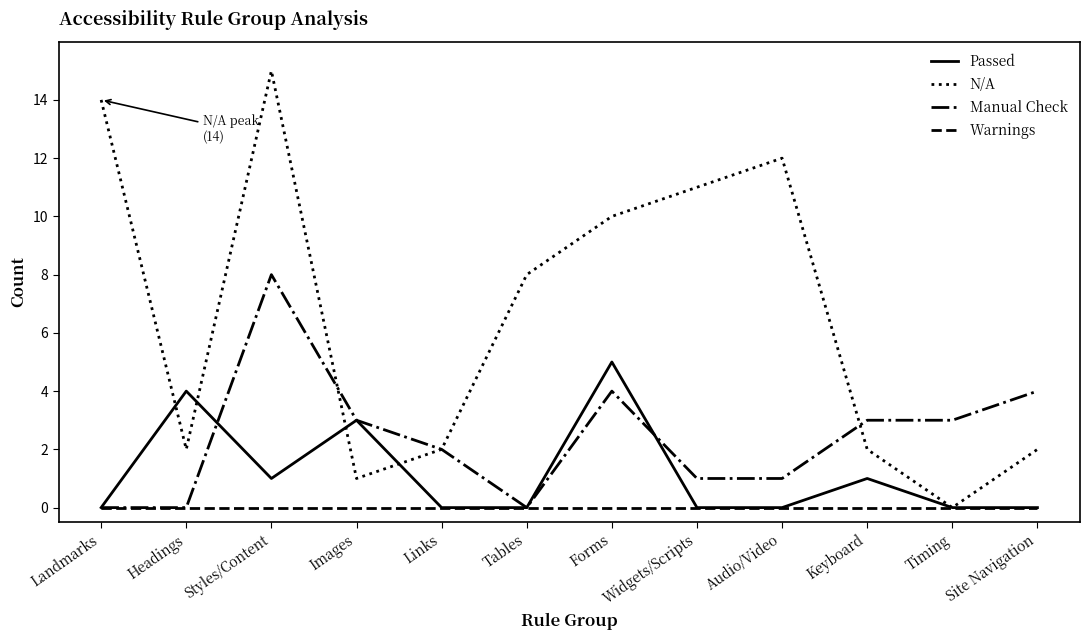

What position from the left is Styles/Content?

3